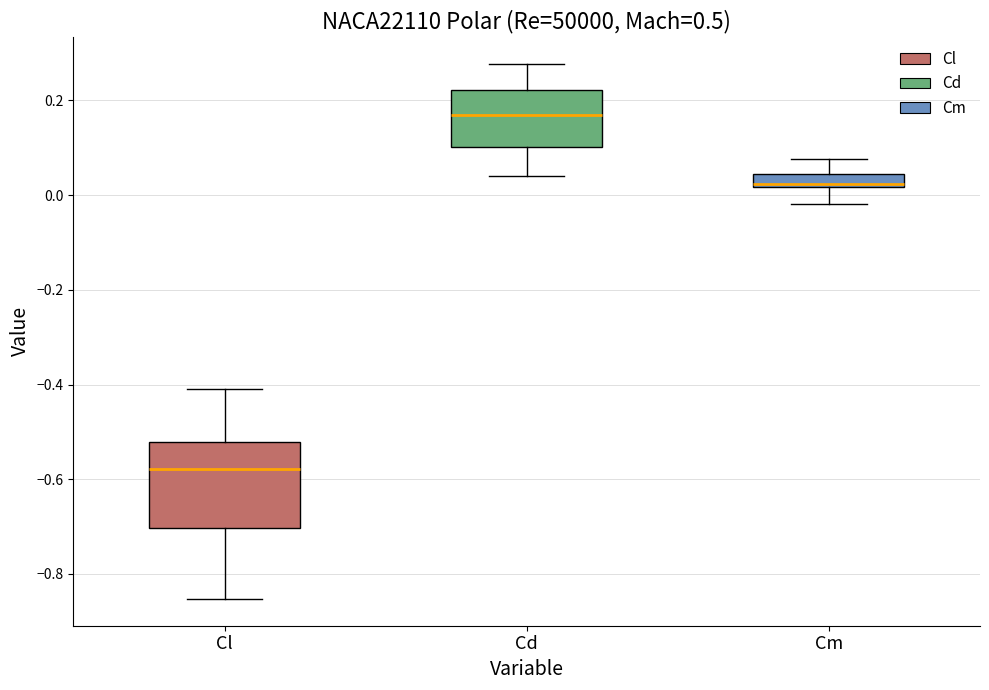

Which box is the tallest, from its lower edge to its upper edge?

Cl